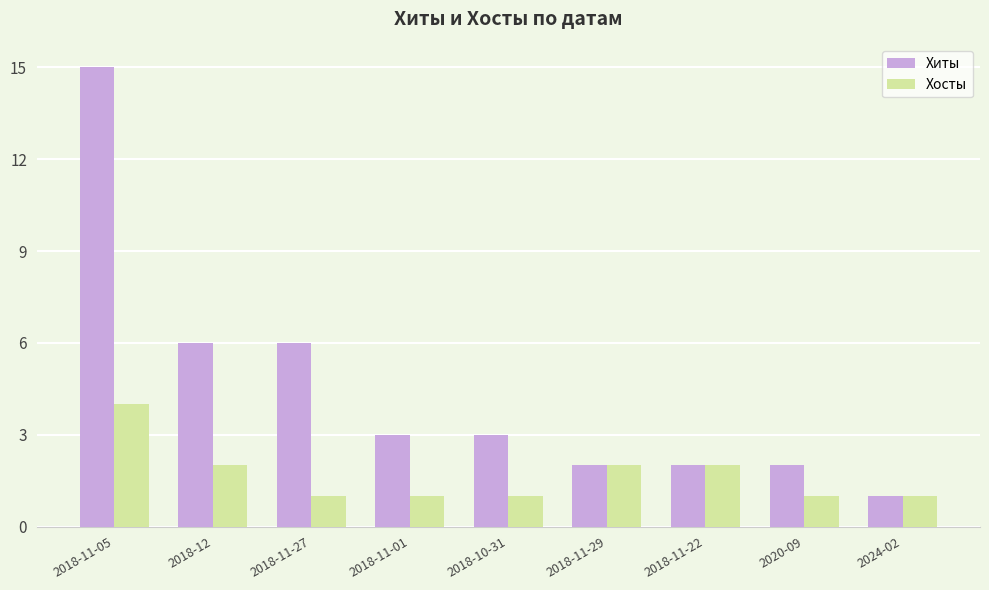

What are all the series names shown in the legend?

Хиты, Хосты